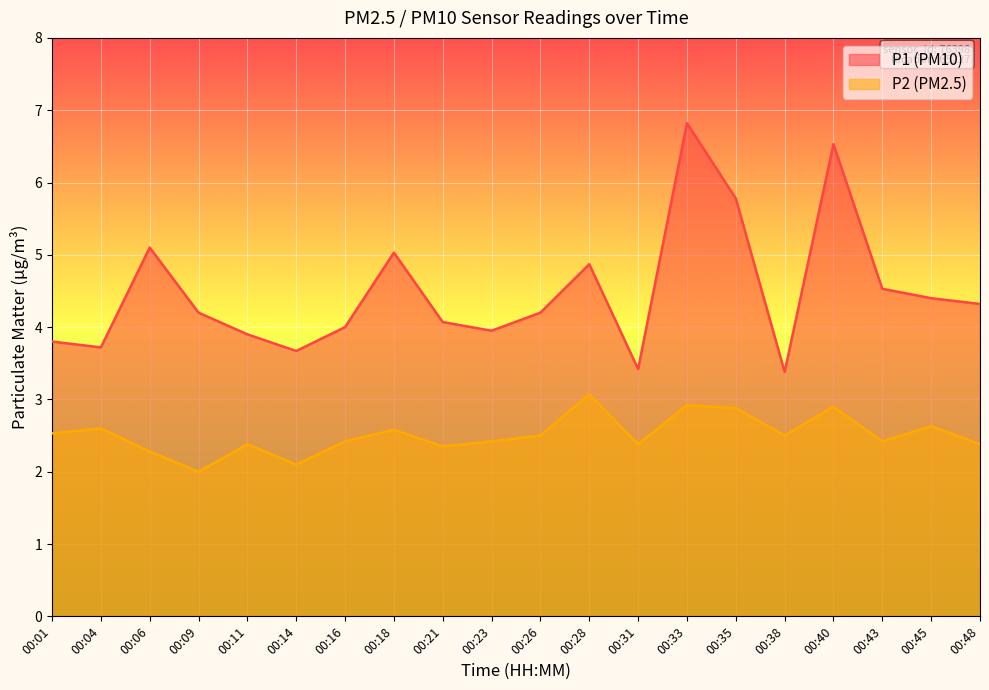

Rank the series by their average value, from highest to lowest.

P1 (PM10), P2 (PM2.5)